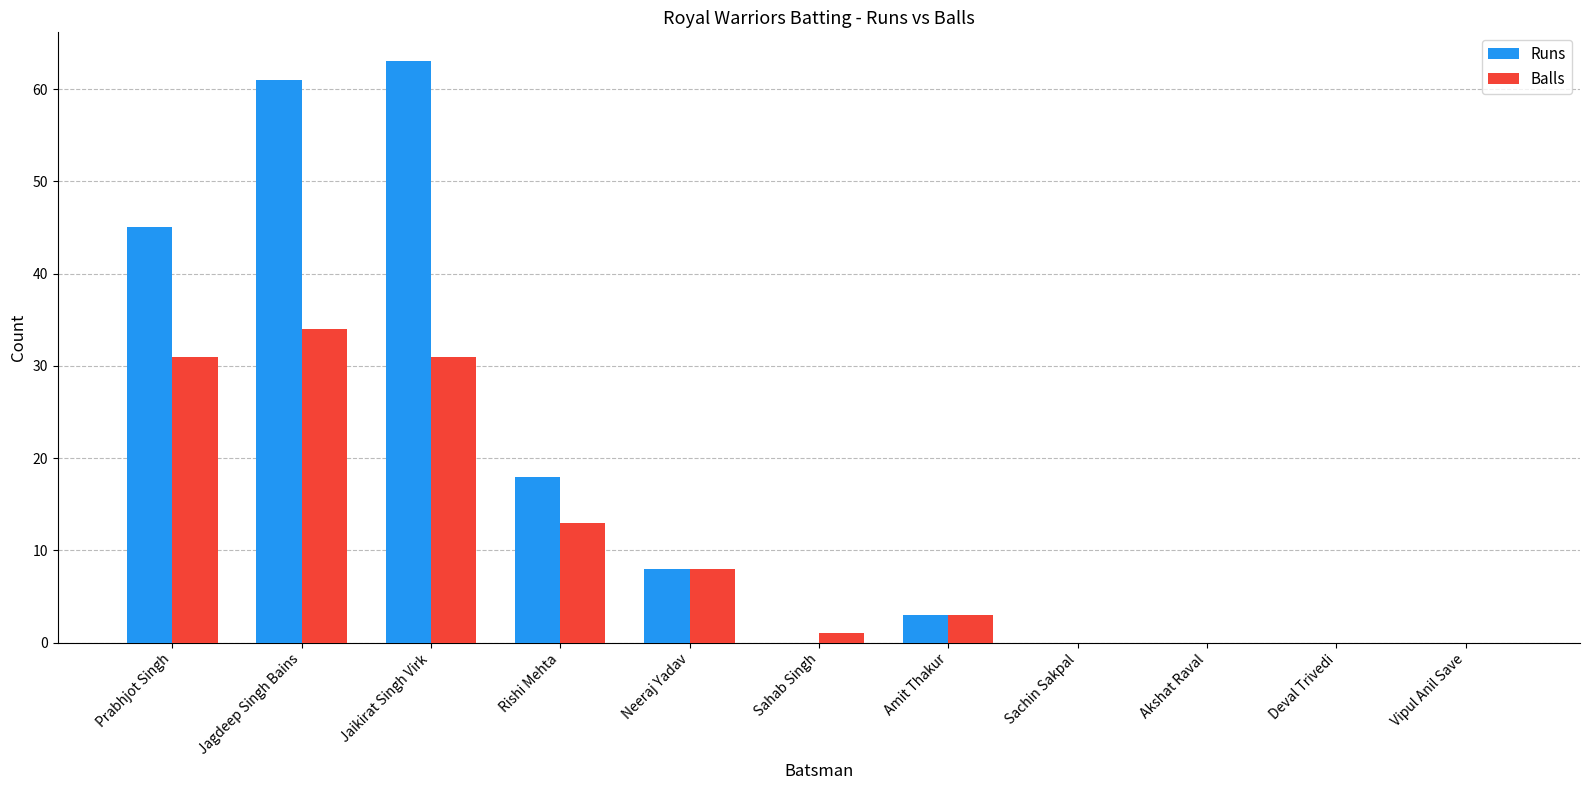

Reading left to right, list all the values displayed in this chart.

Runs: 45	61	63	18	8	0	3	0	0	0	0
Balls: 31	34	31	13	8	1	3	0	0	0	0